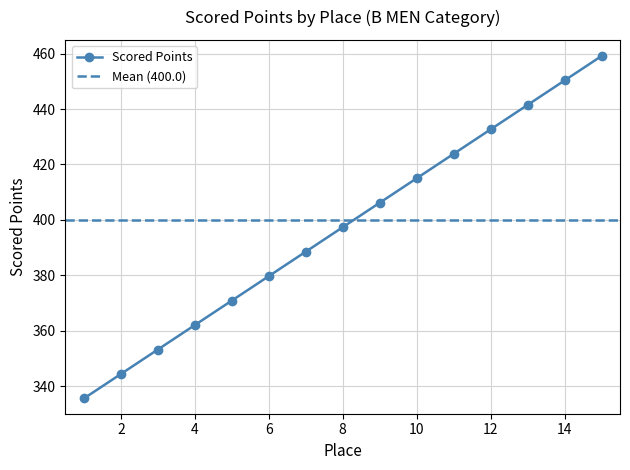

What is the change in value from 3 to 14?

+97.2